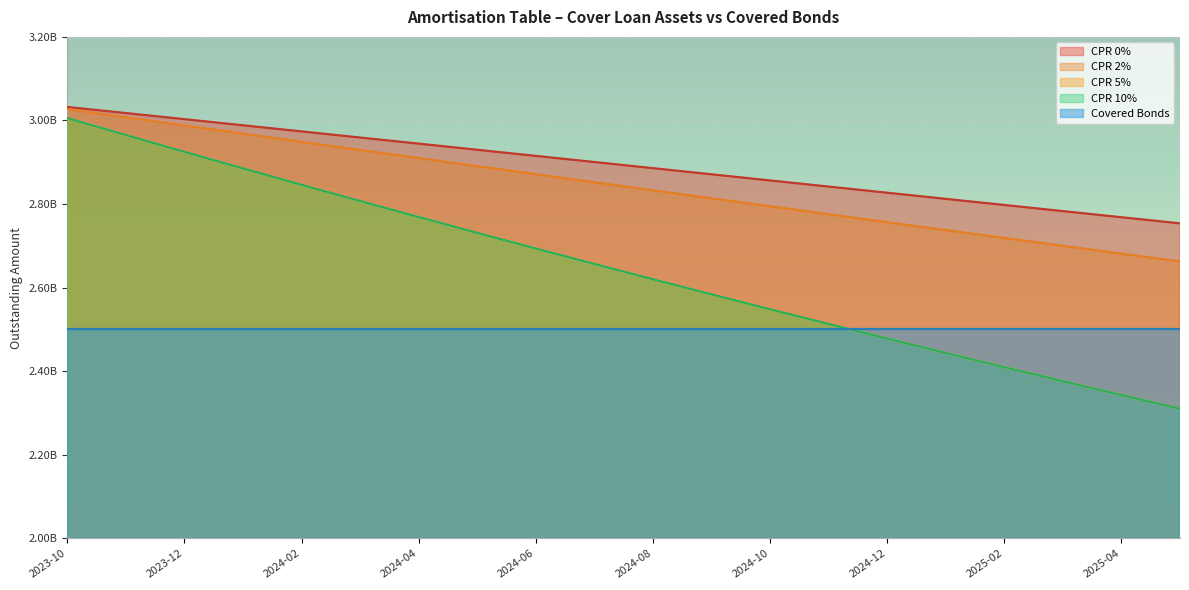

True or false: CPR 5% and CPR 10% intersect in this chart.

False